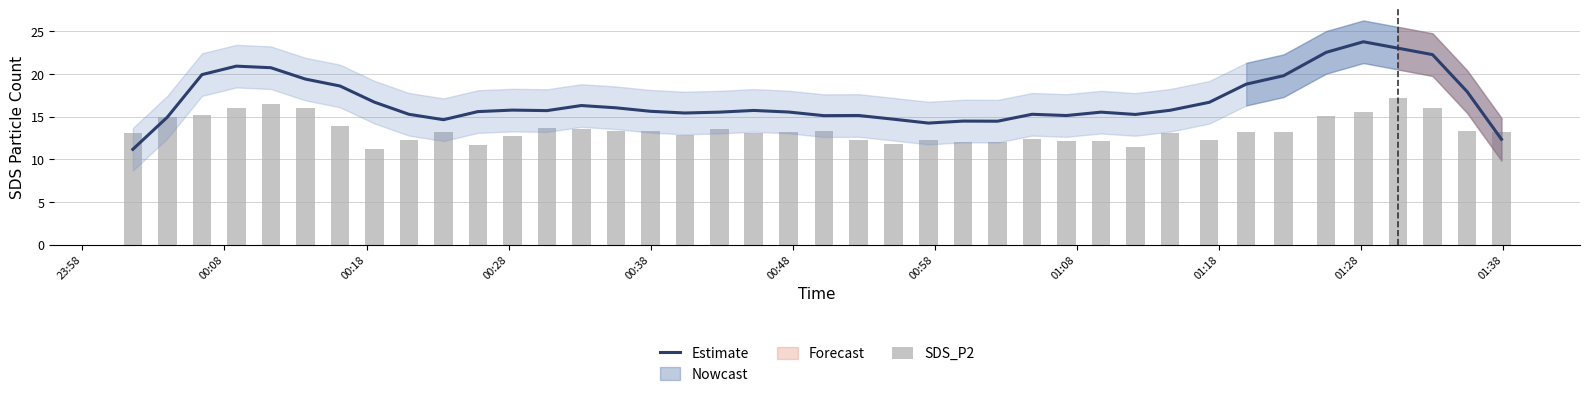

How many groups of bars are there?

40